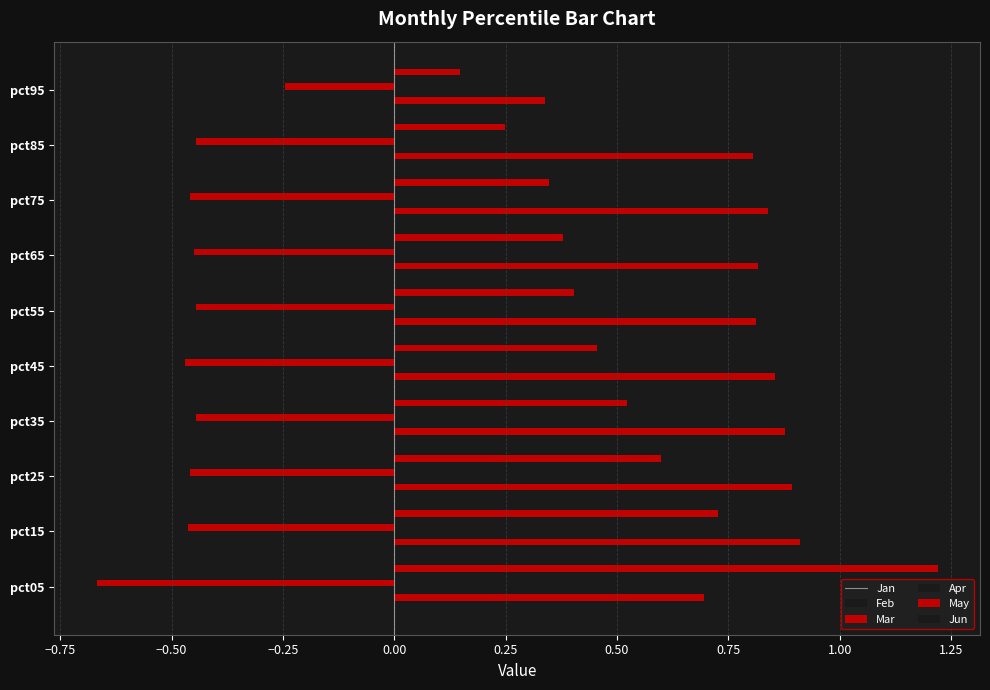

Which series has the largest total across all categories?

Feb